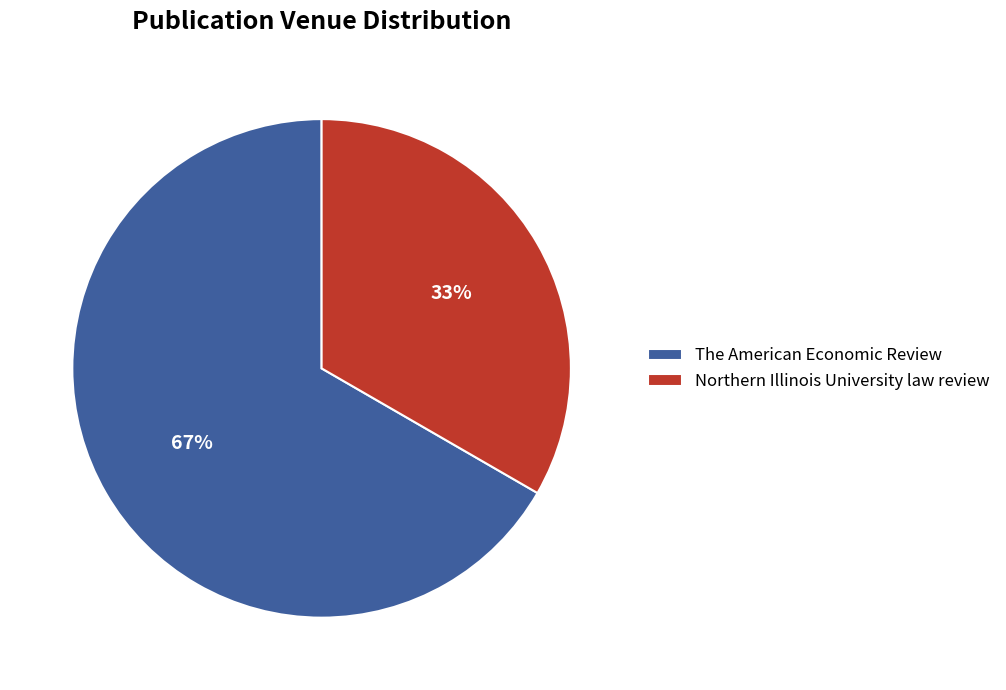

Between Northern Illinois University law review and The American Economic Review, which is larger?

The American Economic Review